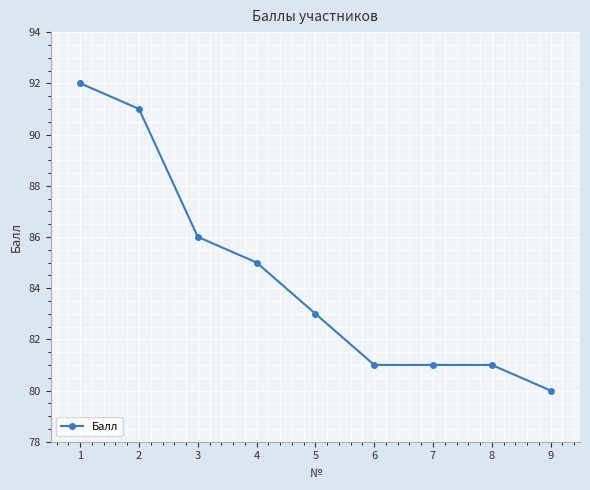

What is the value of the 4th point from the left?

85